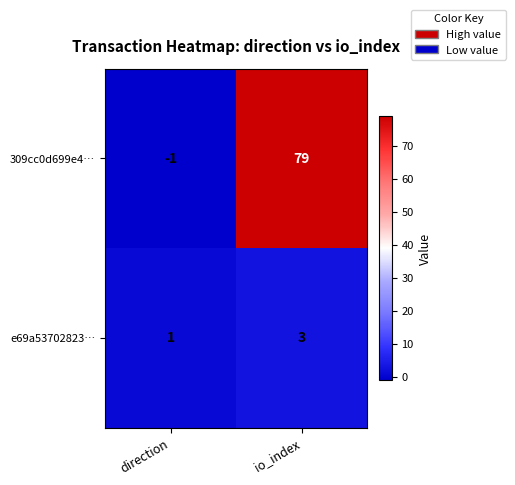

What is the sum of all 309cc0d699e4… values?

78